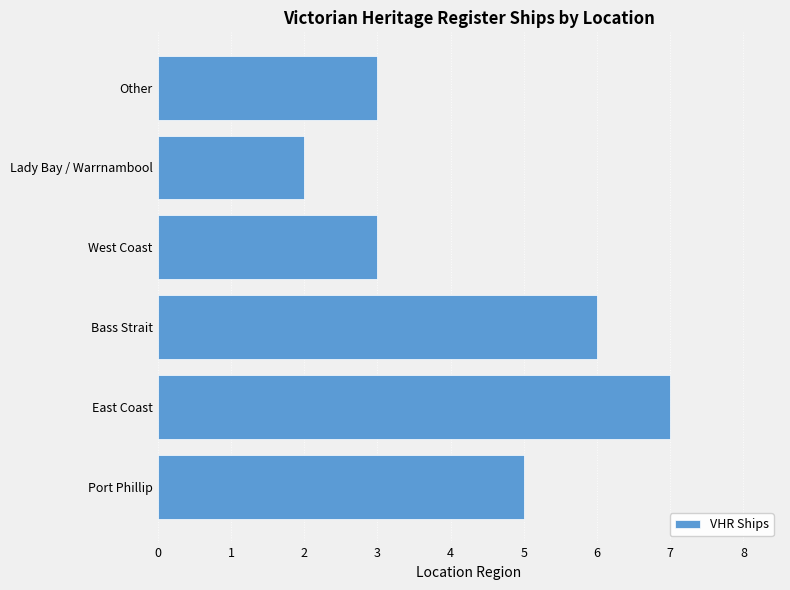

Which label corresponds to the largest value in the chart?

East Coast